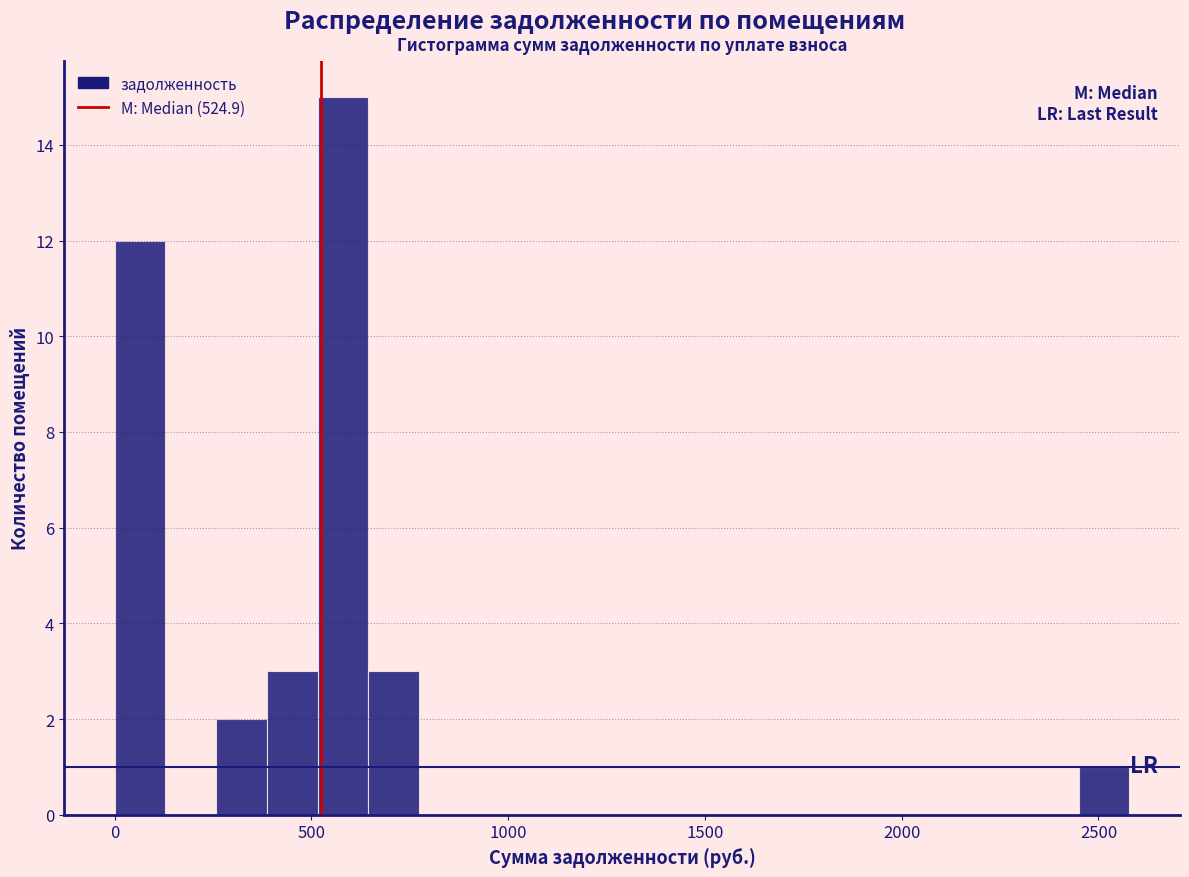

Around what value on the x-axis is the tallest bar? Give the approximate position of its centre, as read against the axis.

600